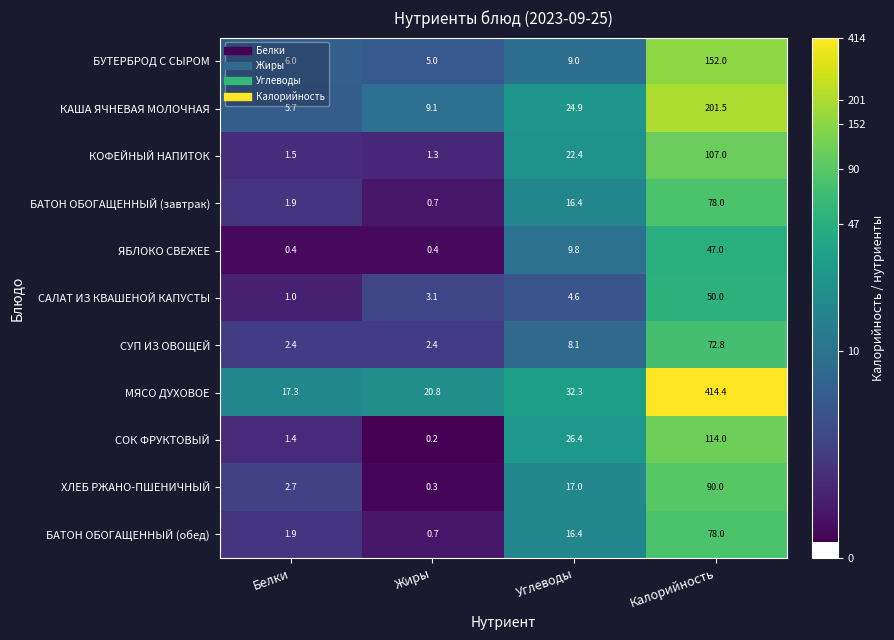

Count the number of data series in this chart.

11